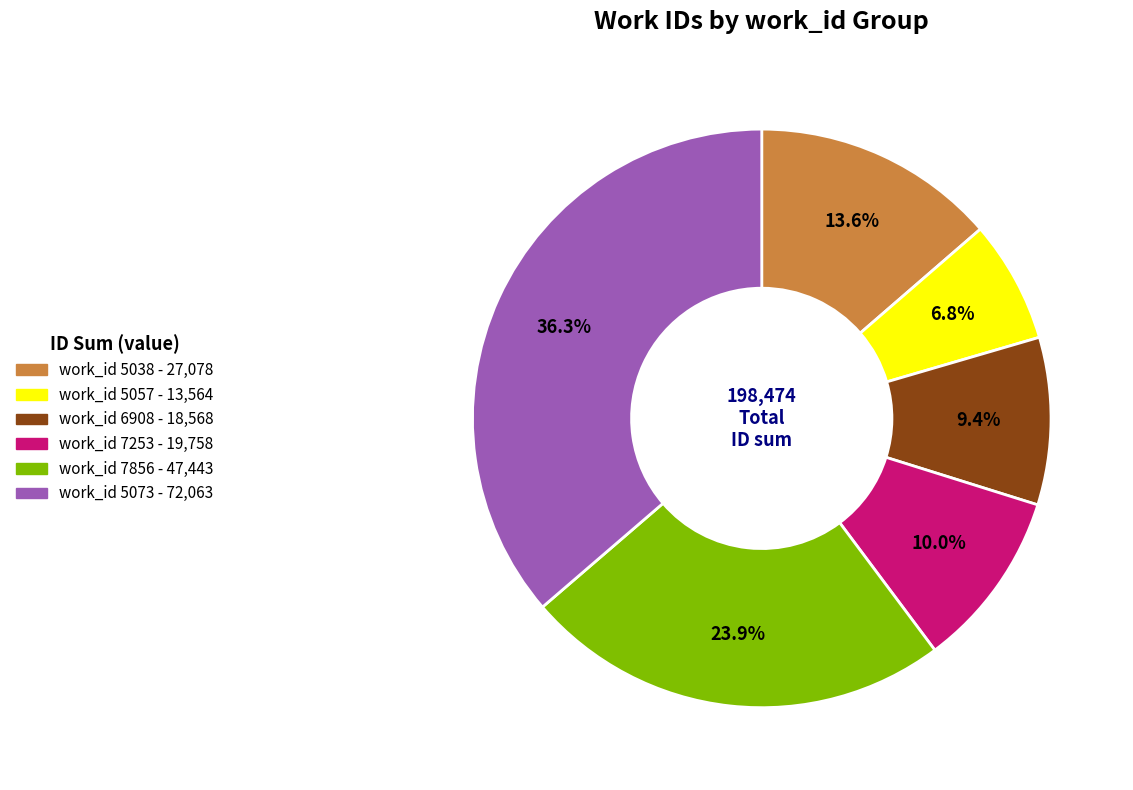

Is there a majority slice in this chart?

No